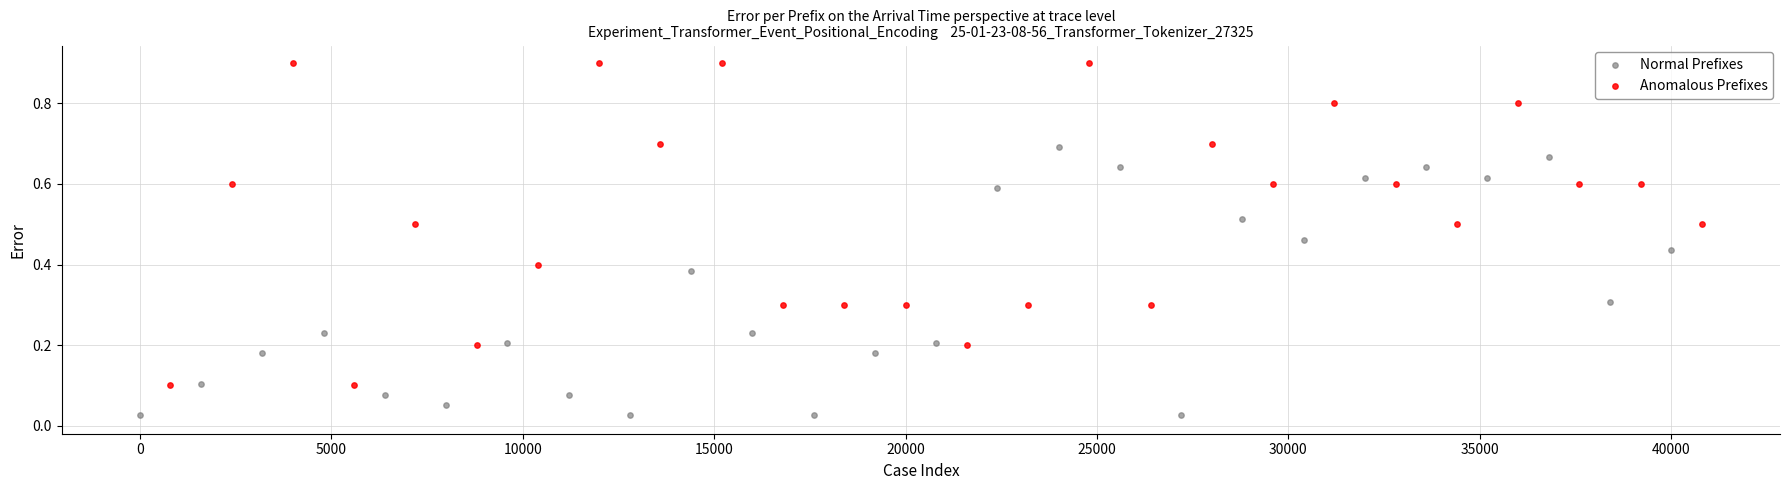

What are all the series names shown in the legend?

Normal Prefixes, Anomalous Prefixes